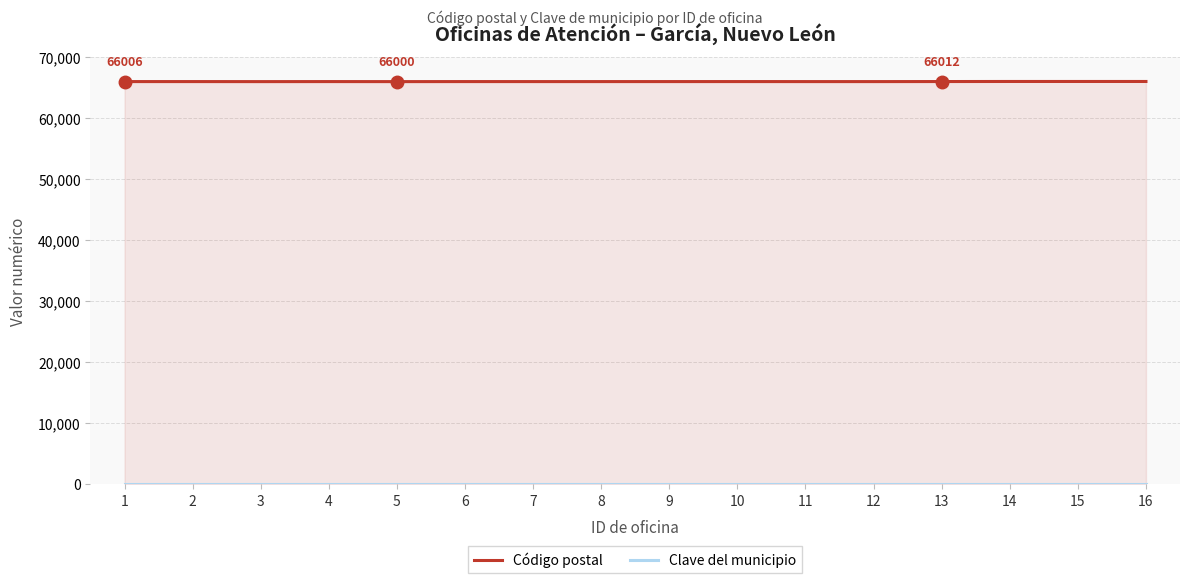

True or false: Código postal has a value of 66006 at 9.

True